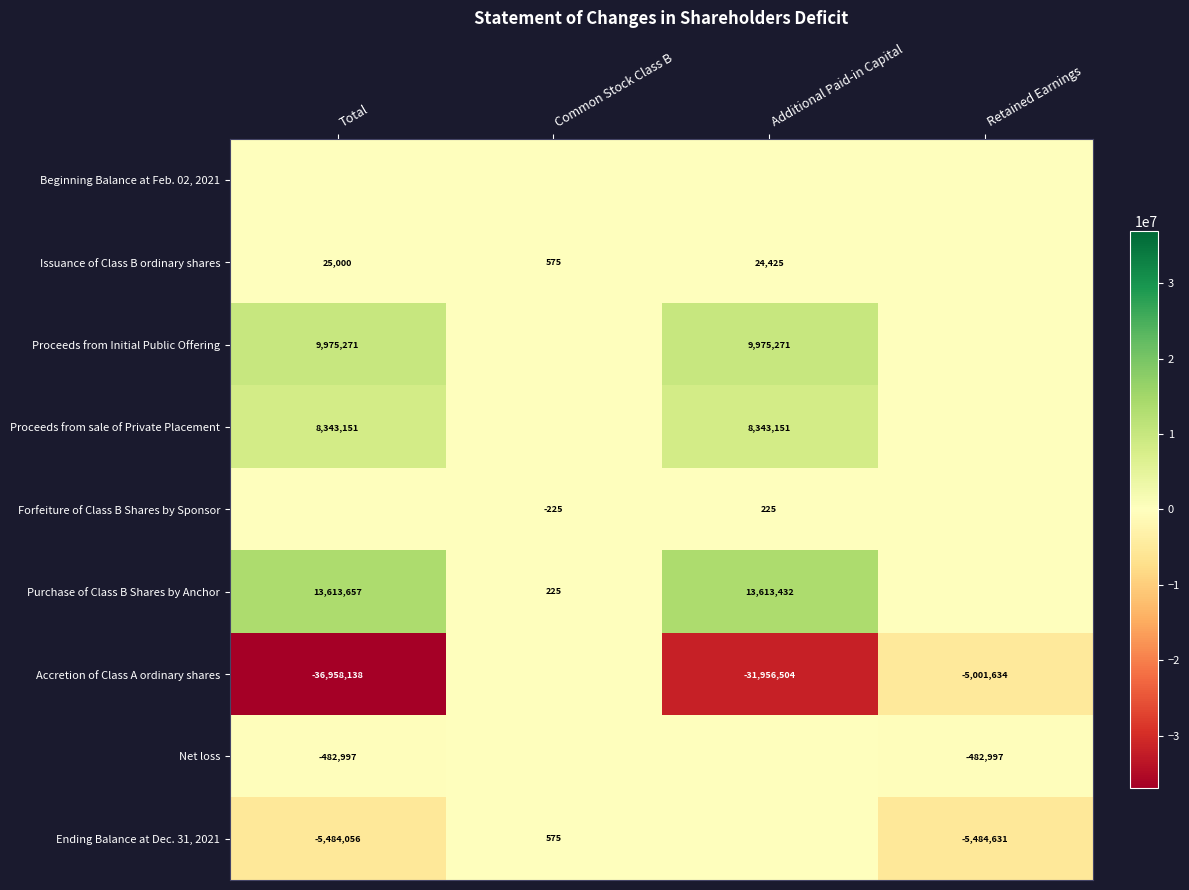

Is it true that Forfeiture of Class B Shares by Sponsor equals 225 at Additional Paid-in Capital?

True